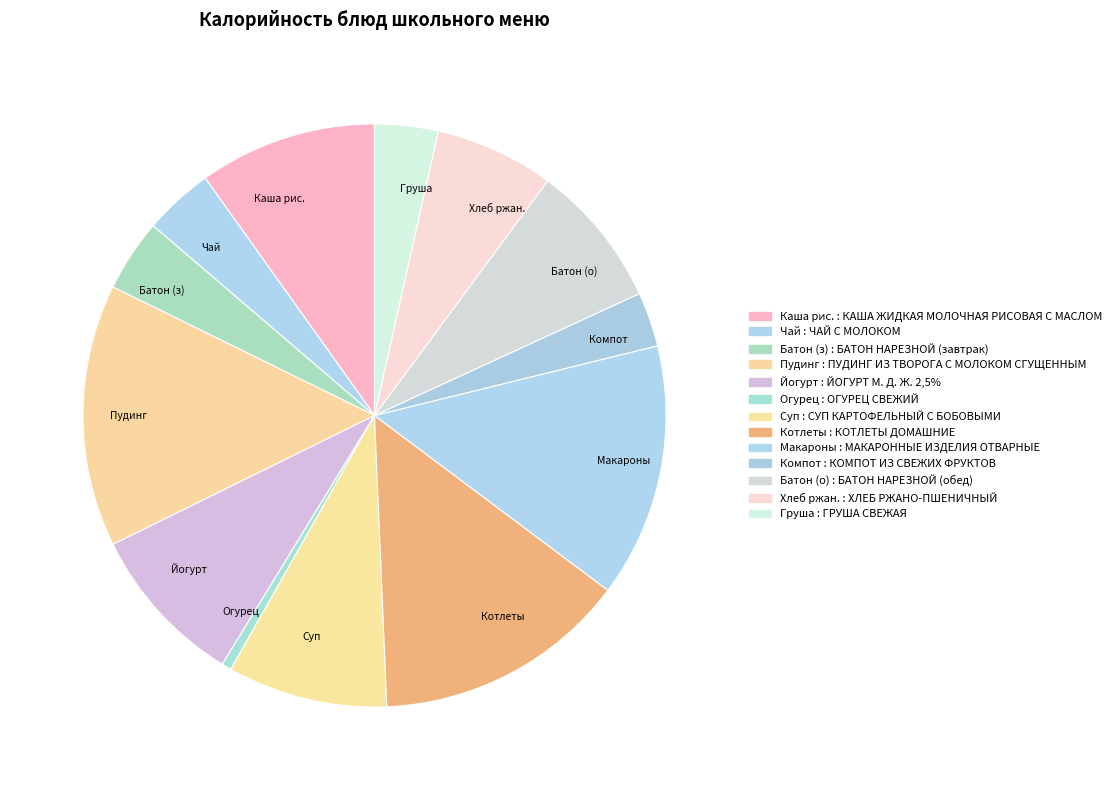

Does any single category account for the majority?

No